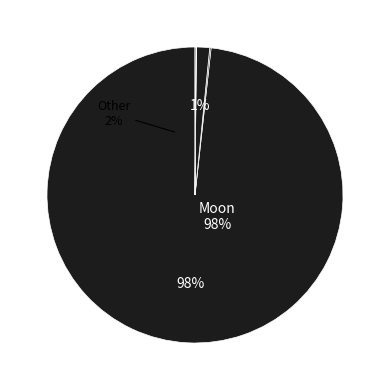

To the nearest percent, what percentage of the pie is Moon?

98%